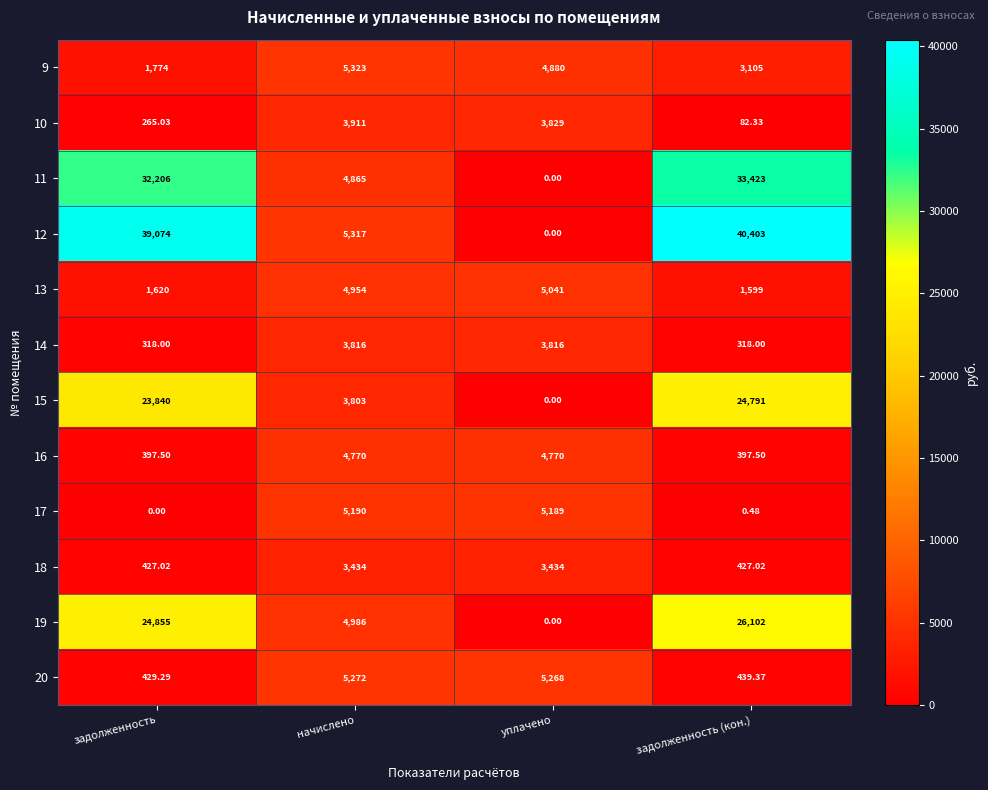

How many values in 11 are above zero?

3